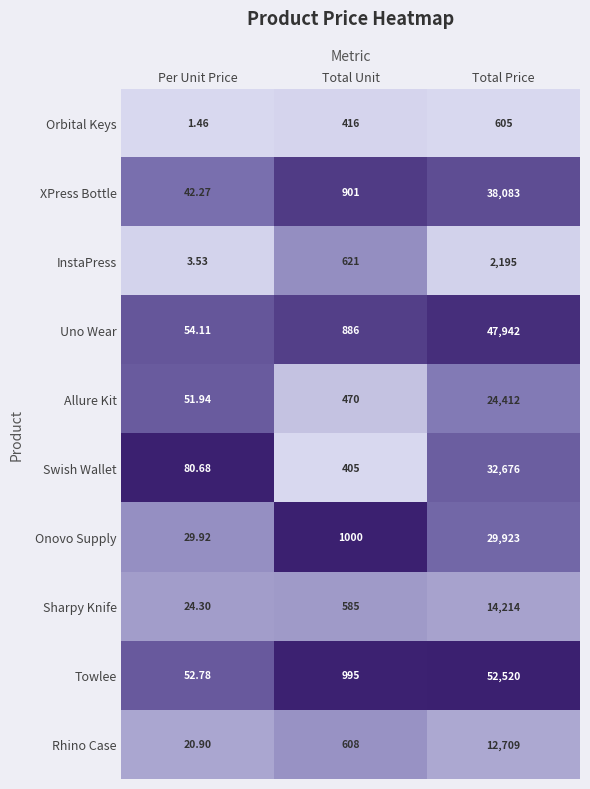

Between Per Unit Price and Total Unit, which series saw the biggest shift?

Onovo Supply